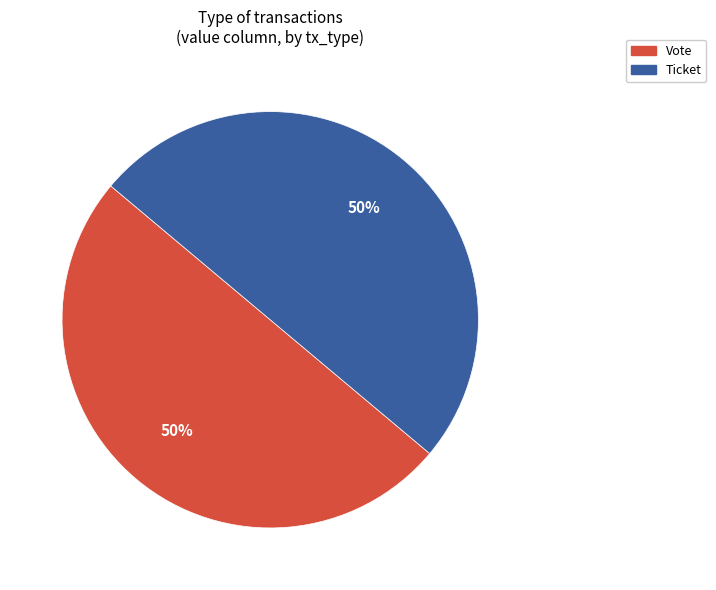

To the nearest percent, what percentage of the pie is Ticket?

50%